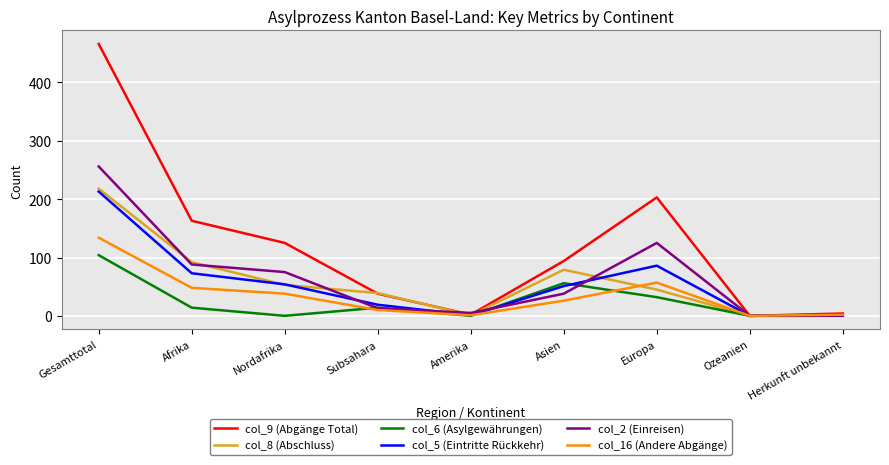

True or false: col_16 (Andere Abgänge) and col_6 (Asylgewährungen) cross at least once.

True